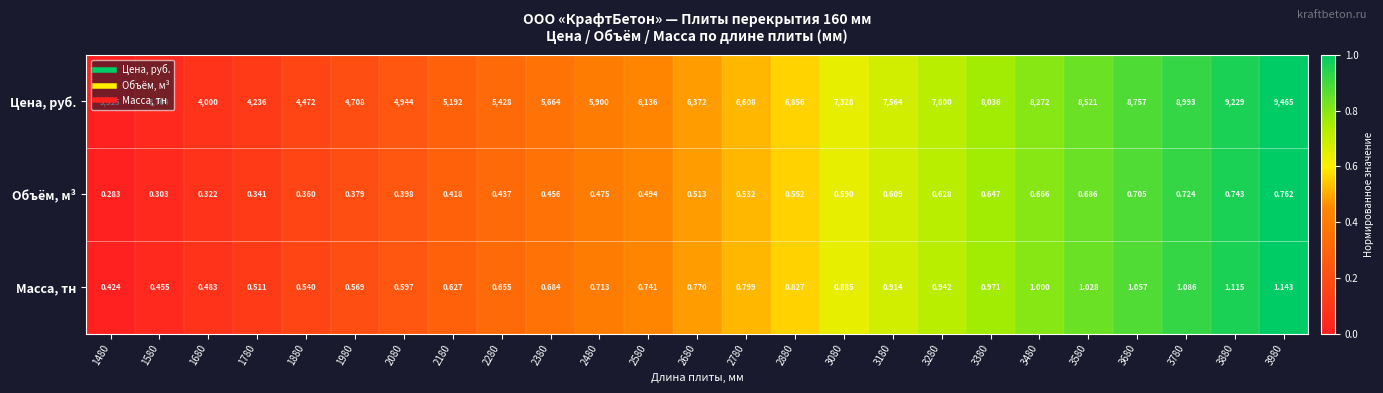

Rank the series at 3480 from lowest to highest value.

Объём, м³, Масса, тн, Цена, руб.